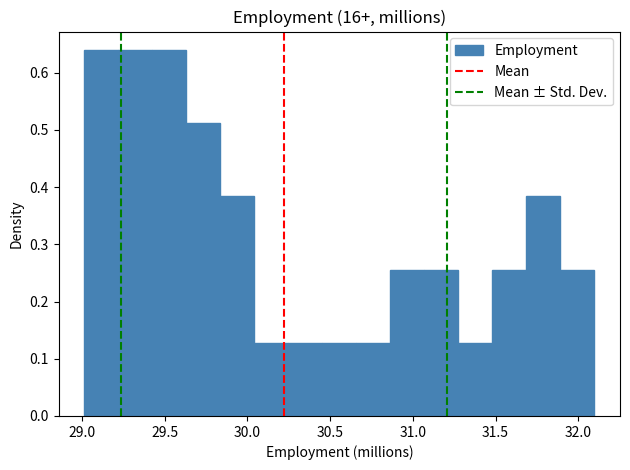

Reading left to right, list every bar in this chart as the range it spans on the x-axis followed by its height. Neither the bar edges nor the heights are printed on the chart, so give them approximately, as read against the axes.

29.00 to 29.20: 0.64
29.20 to 29.40: 0.64
29.40 to 29.65: 0.64
29.65 to 29.85: 0.51
29.85 to 30.05: 0.38
30.05 to 30.25: 0.13
30.25 to 30.45: 0.13
30.45 to 30.65: 0.13
30.65 to 30.85: 0.13
30.85 to 31.05: 0.26
31.05 to 31.30: 0.26
31.30 to 31.50: 0.13
31.50 to 31.70: 0.26
31.70 to 31.90: 0.38
31.90 to 32.10: 0.26